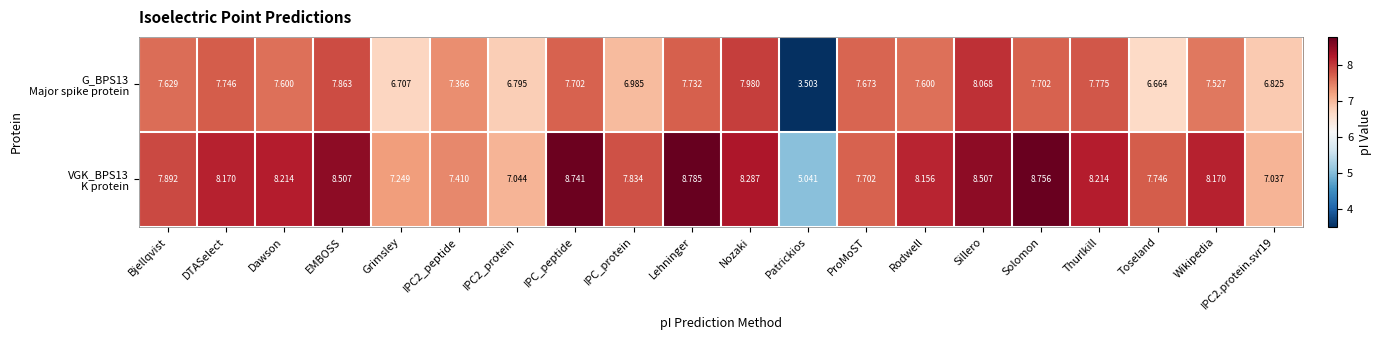

At which category is the sum across all series the highest?

Sillero